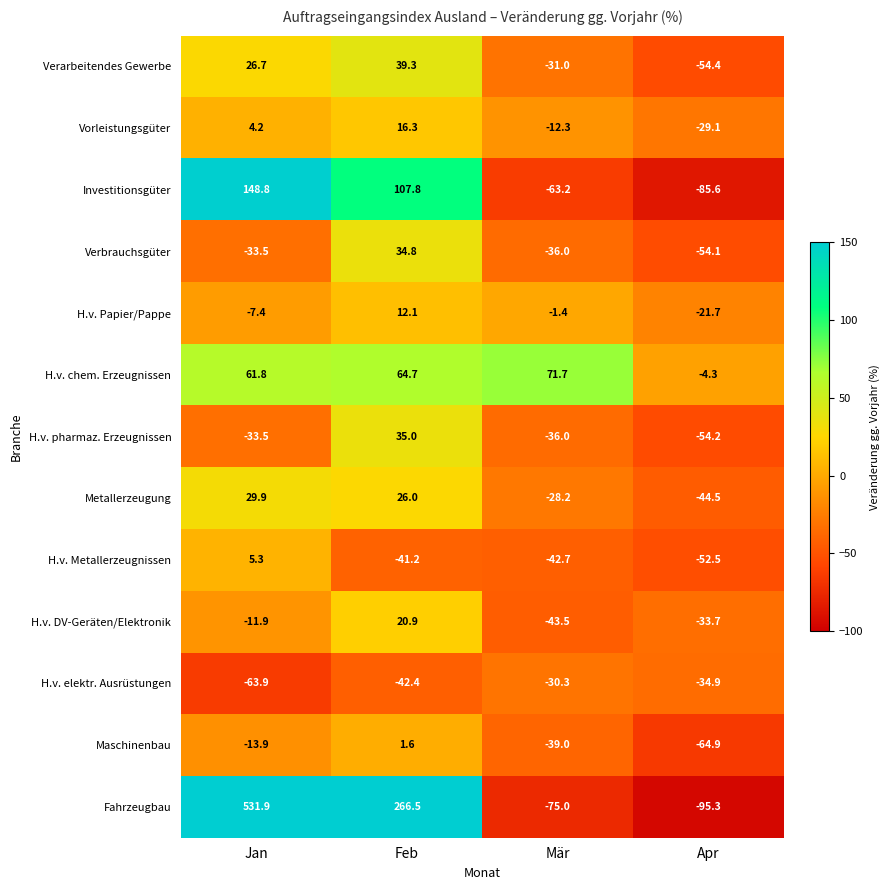

Where is H.v. elektr. Ausrüstungen nearest to the value -47?

Feb